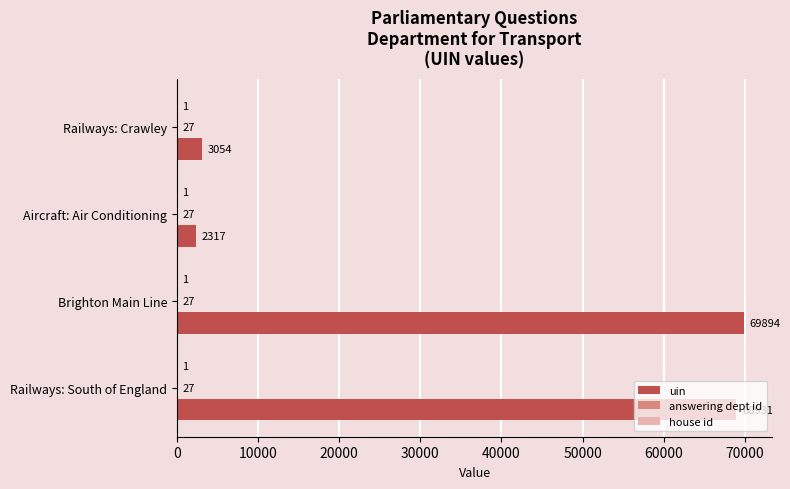

Which series has the largest total across all categories?

uin